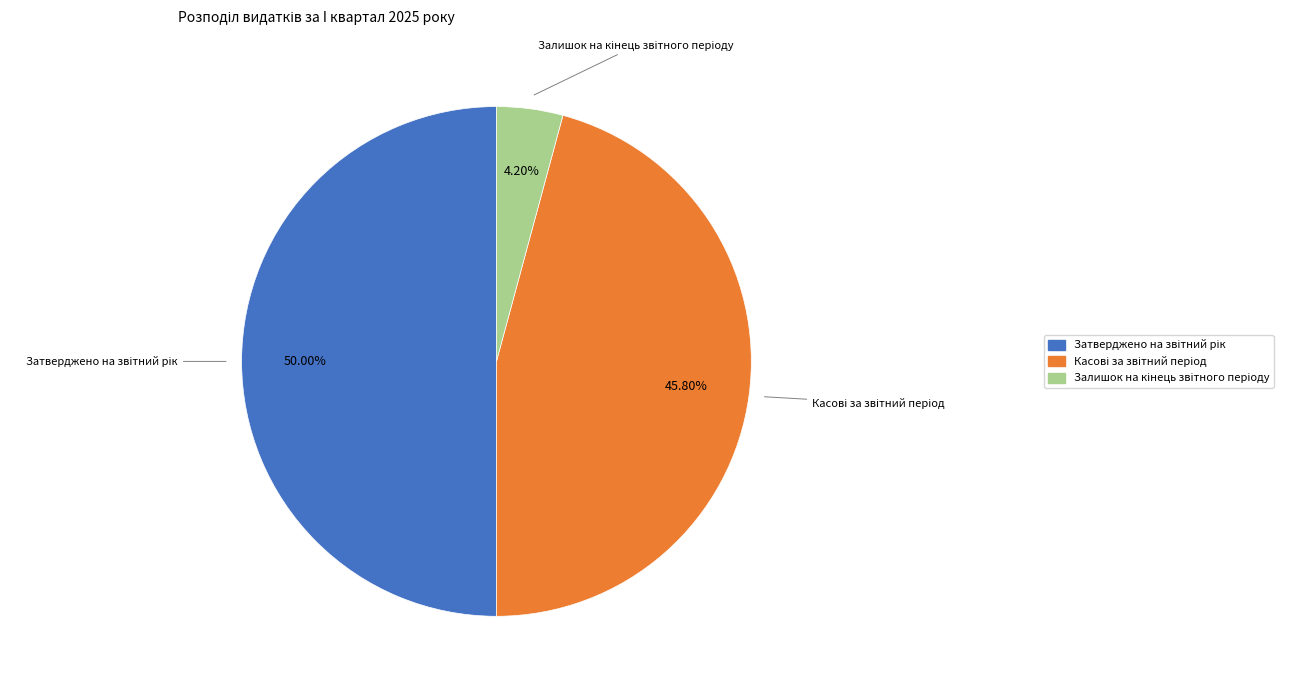

Count the number of slices in the pie.

3